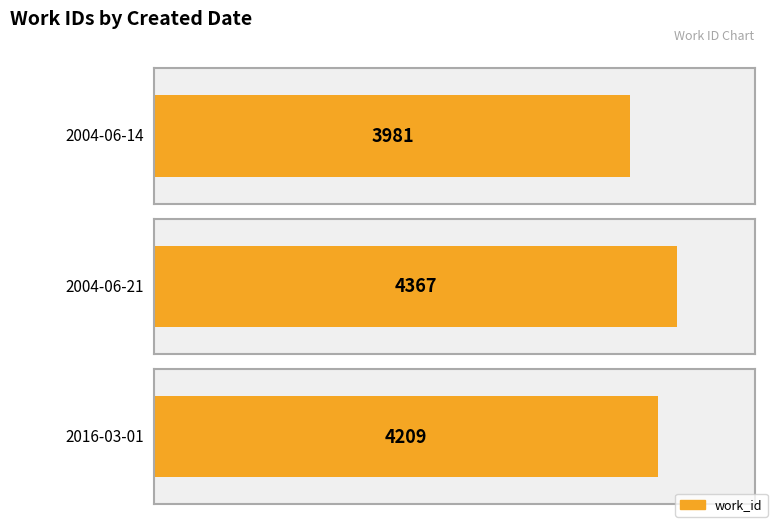

What is the difference between the values at 2016-03-01 and 2004-06-21?

158